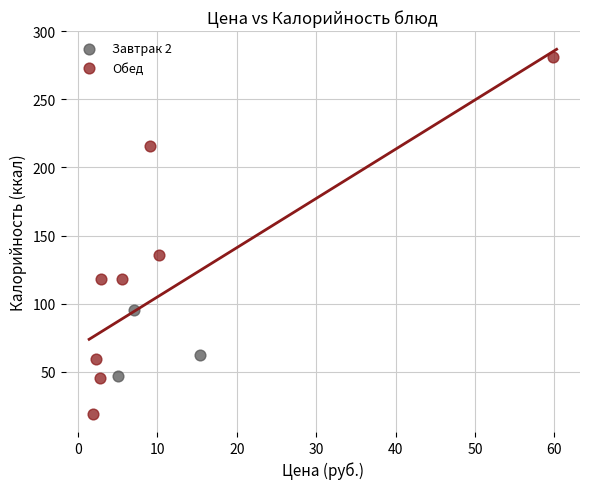

Which series has the largest Y range (max minus min)?

Обед